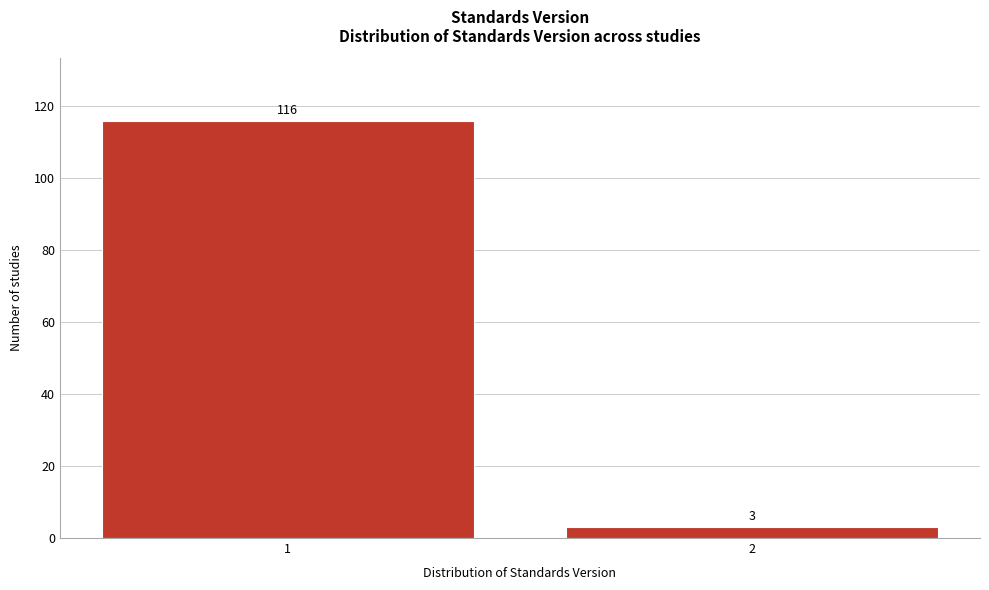

Reading left to right, transcribe all the data shown in this chart.

1=116	2=3